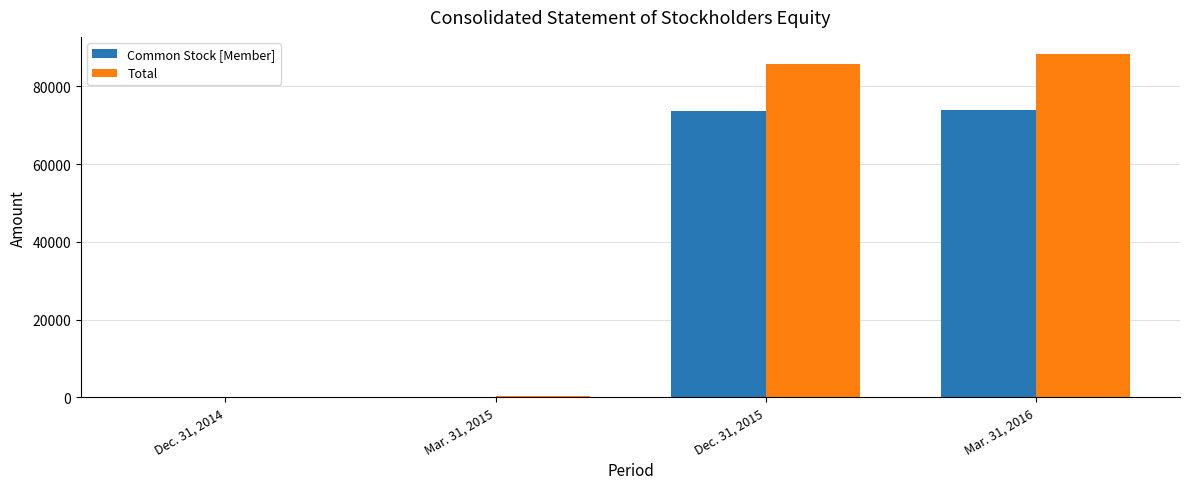

The value of Total at Mar. 31, 2016 is 29031. True or false?

False